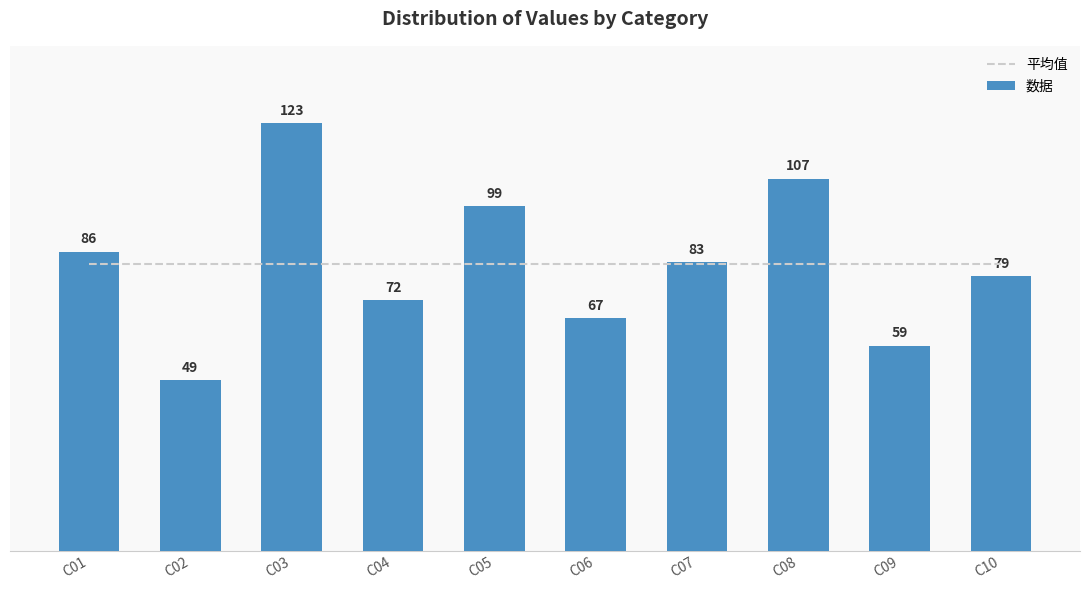

List the series in order of their peak value, highest first.

数据, 平均值